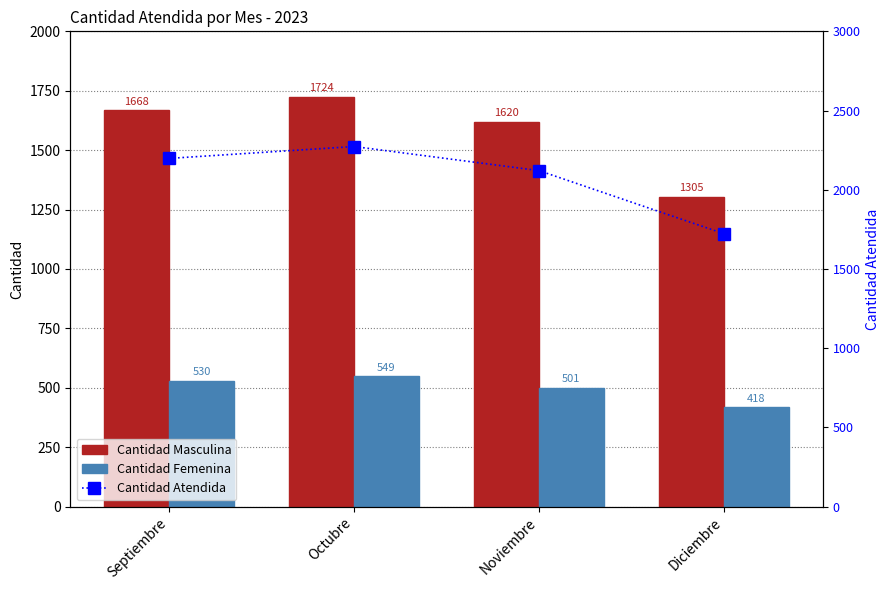

At which label does Cantidad Masculina first exceed 1668?

Octubre